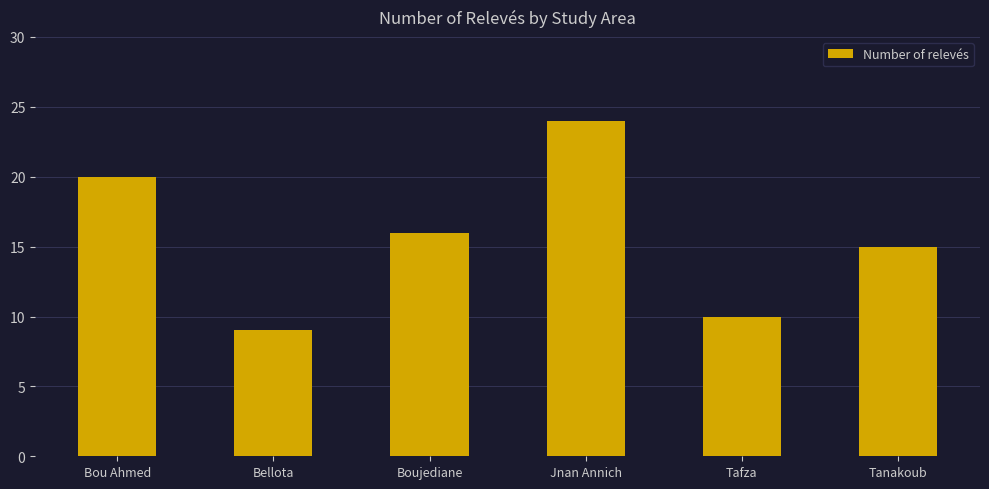

Read the value at Jnan Annich.

24